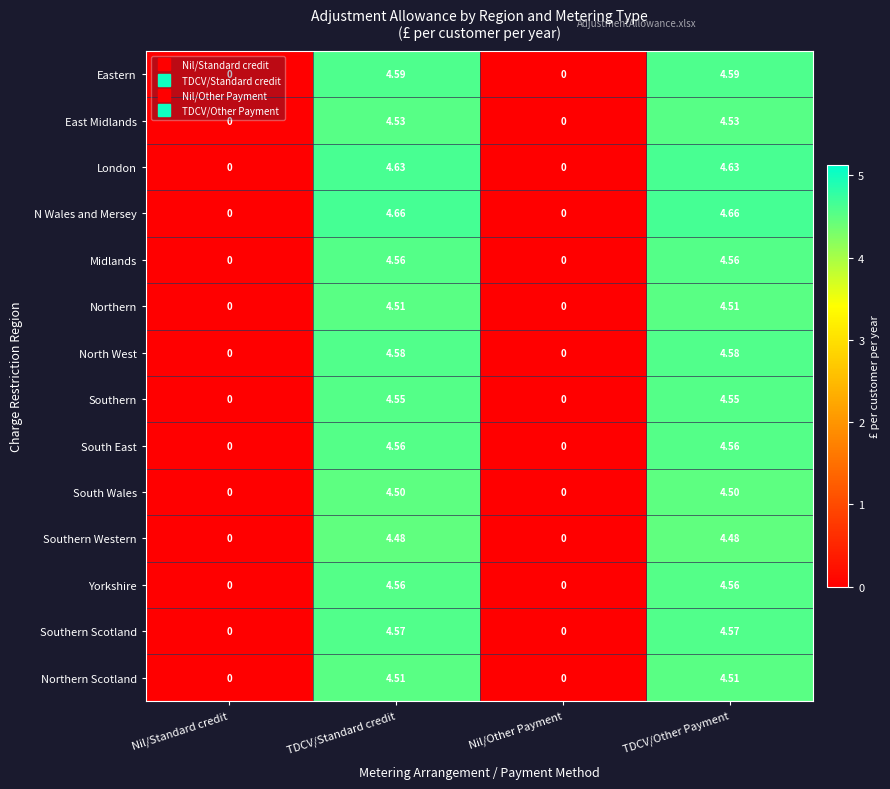

How many data points does each series have?

4